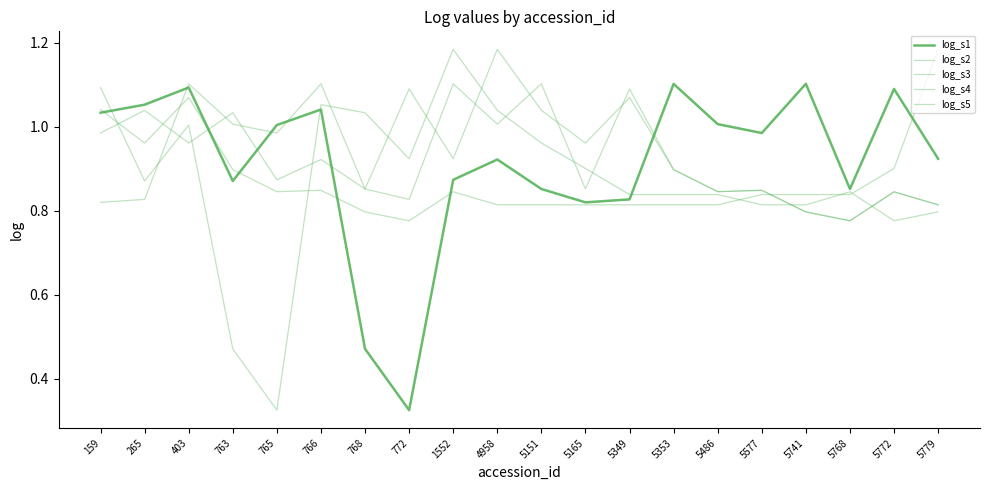

Does the chart display data point markers on the line(s)?

No